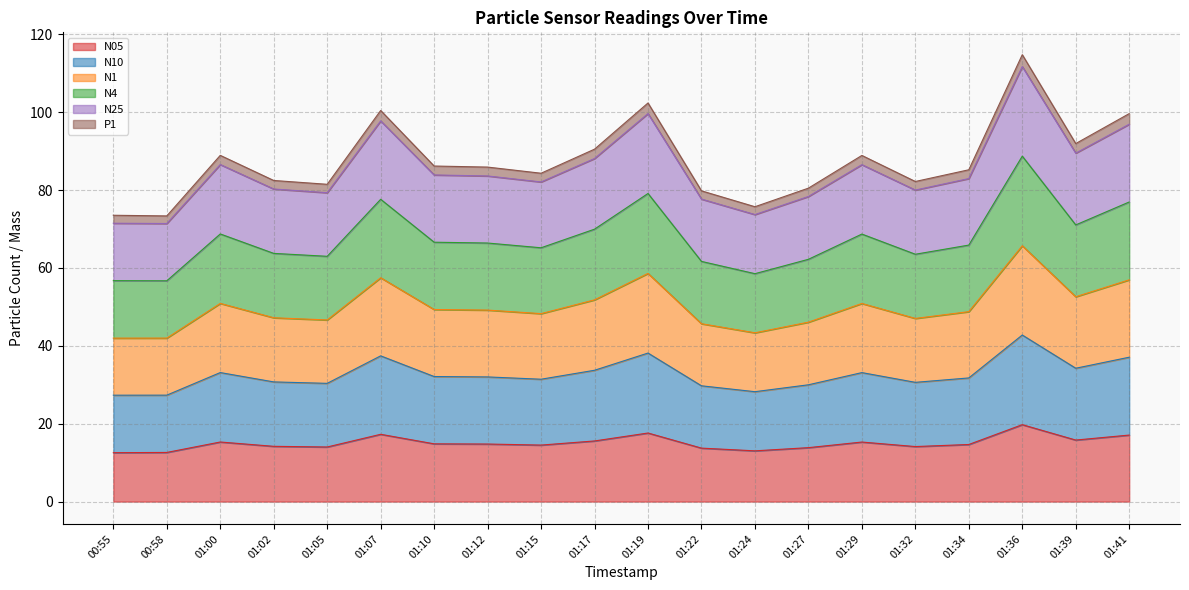

Does the chart have visible grid lines?

Yes